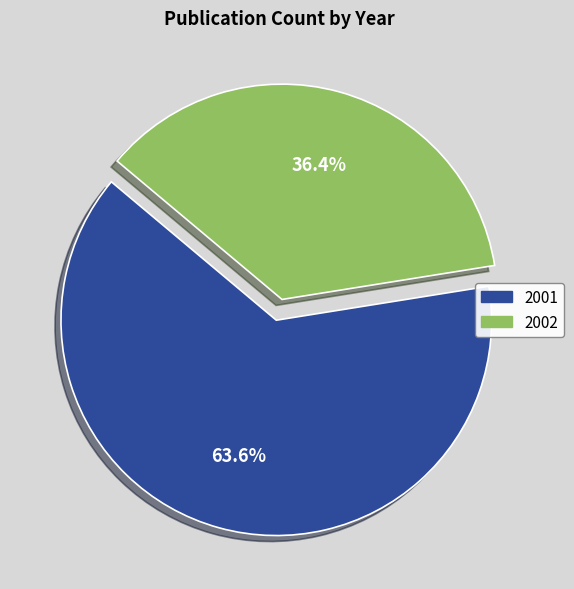

Count the number of slices in the pie.

2